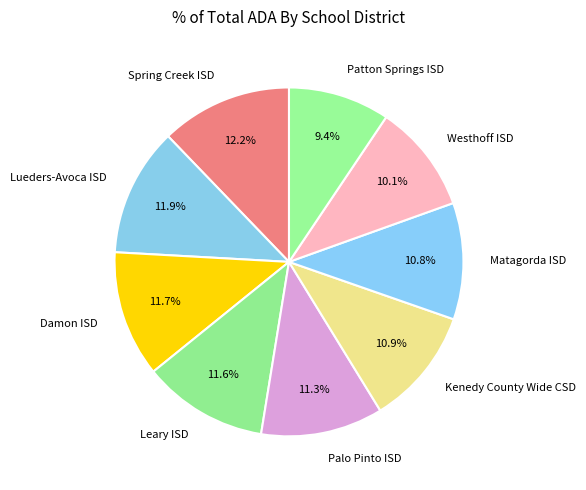

What is the ratio of the value at Westhoff ISD to the value at Patton Springs ISD?

1.1